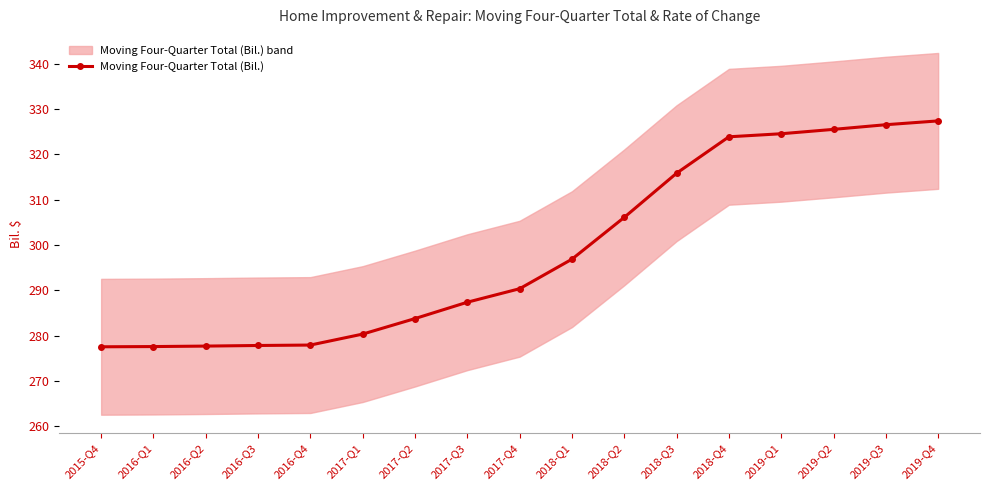

List the labels in order of value, smallest first.

2015-Q4, 2016-Q1, 2016-Q2, 2016-Q3, 2016-Q4, 2017-Q1, 2017-Q2, 2017-Q3, 2017-Q4, 2018-Q1, 2018-Q2, 2018-Q3, 2018-Q4, 2019-Q1, 2019-Q2, 2019-Q3, 2019-Q4